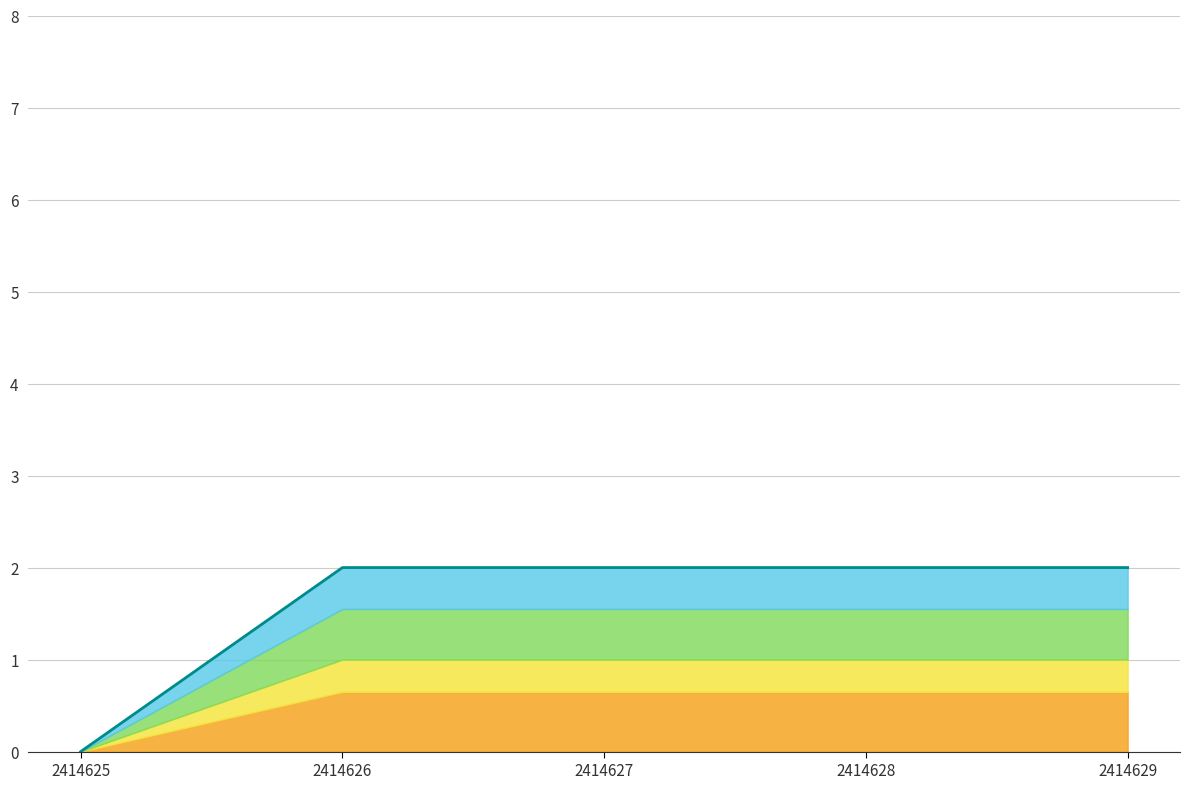

Approximately how many times larger is the value at 2414628 compared to 2414627?

1.0